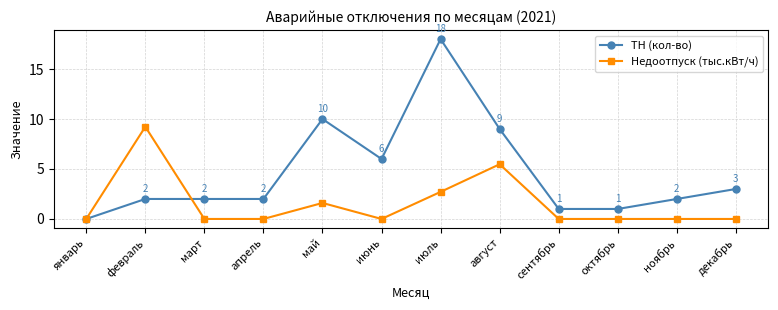

What is the total value across all series at декабрь?

3.0